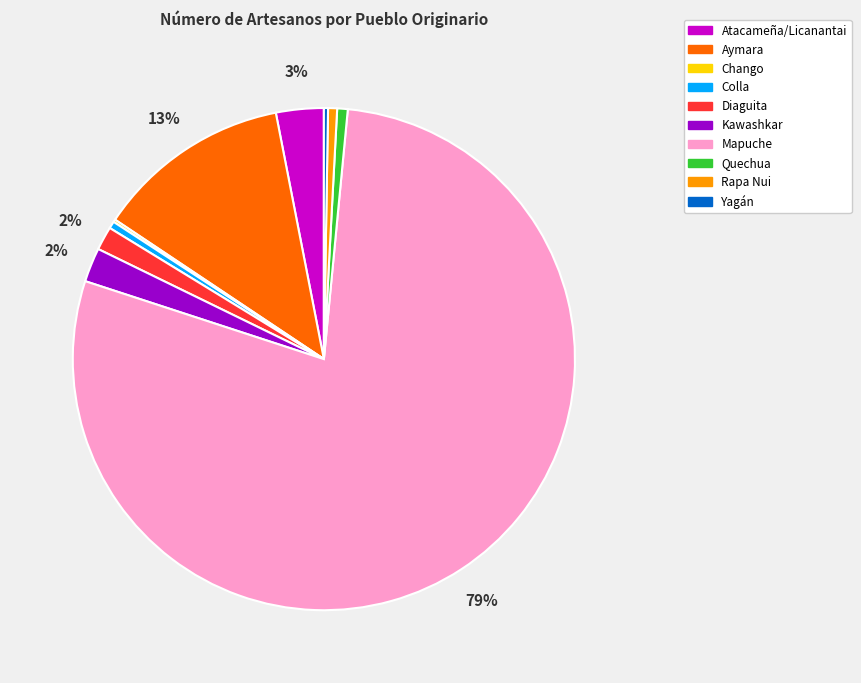

Do Colla and Kawashkar together represent more than half of the pie?

No